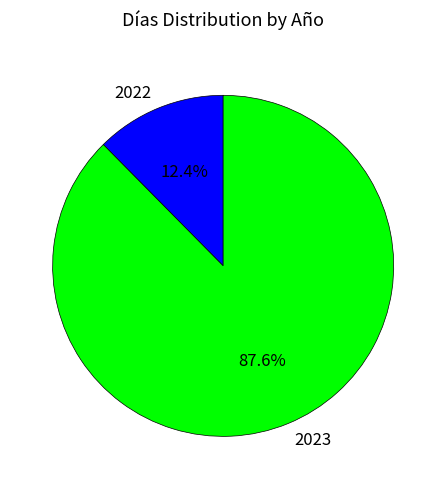

To the nearest percent, what is the average slice percentage?

50%